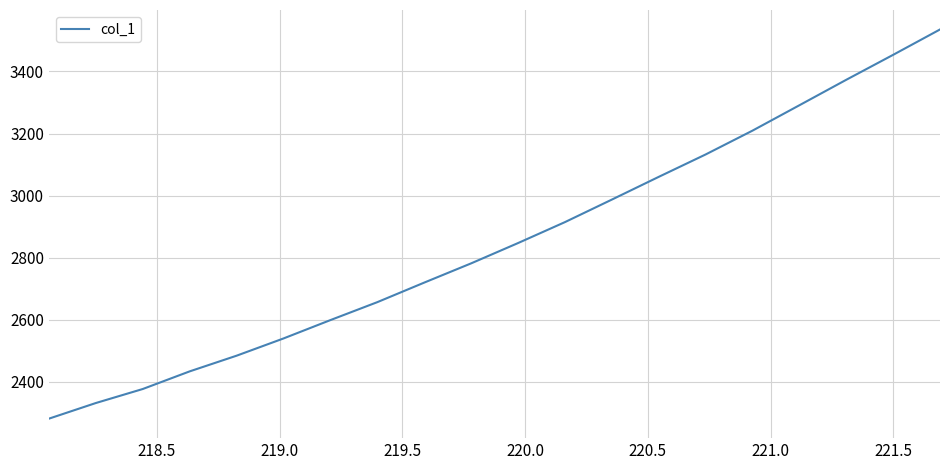

Reading left to right, list all the values displayed in this chart.

2280.3	2330.7	2375.9	2432.8	2483.4	2539.0	2598.2	2656.1	2719.2	2781.2	2846.7	2914.3	2986.9	3060.2	3132.4	3209.3	3291.1	3373.3	3453.7	3535.6